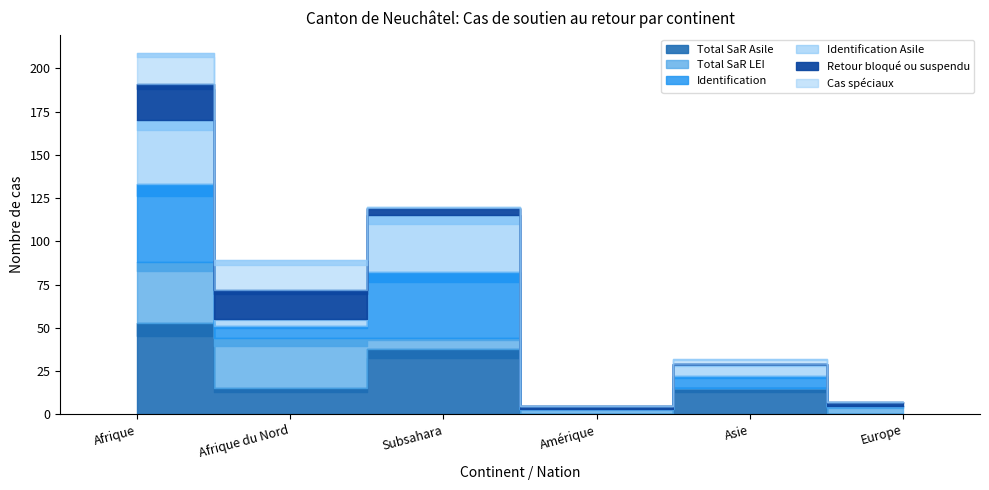

What are all the series names shown in the legend?

Total SaR Asile, Total SaR LEI, Identification, Identification Asile, Retour bloqué ou suspendu, Cas spéciaux